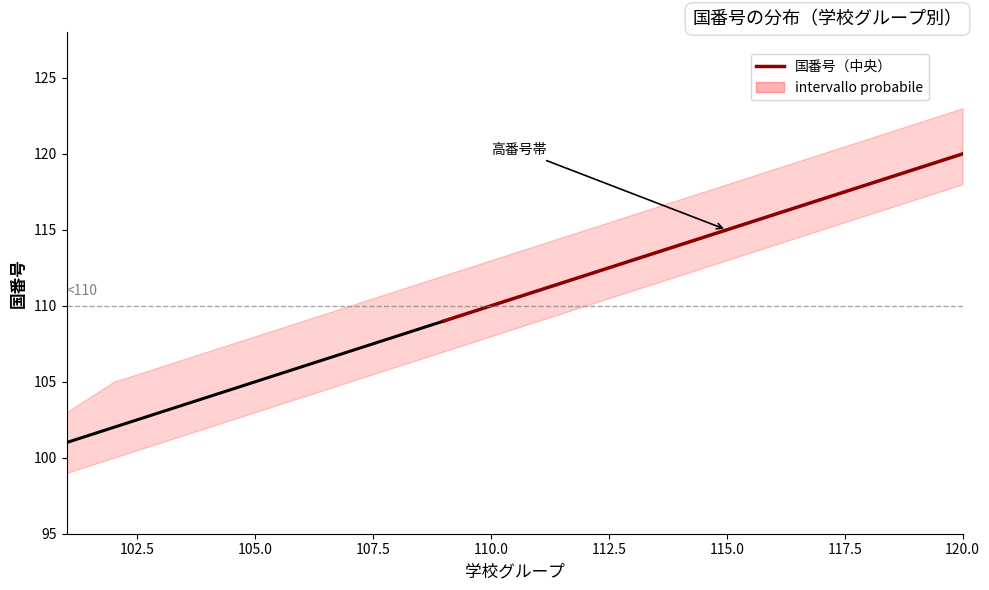

What position from the left is 120.0?

9